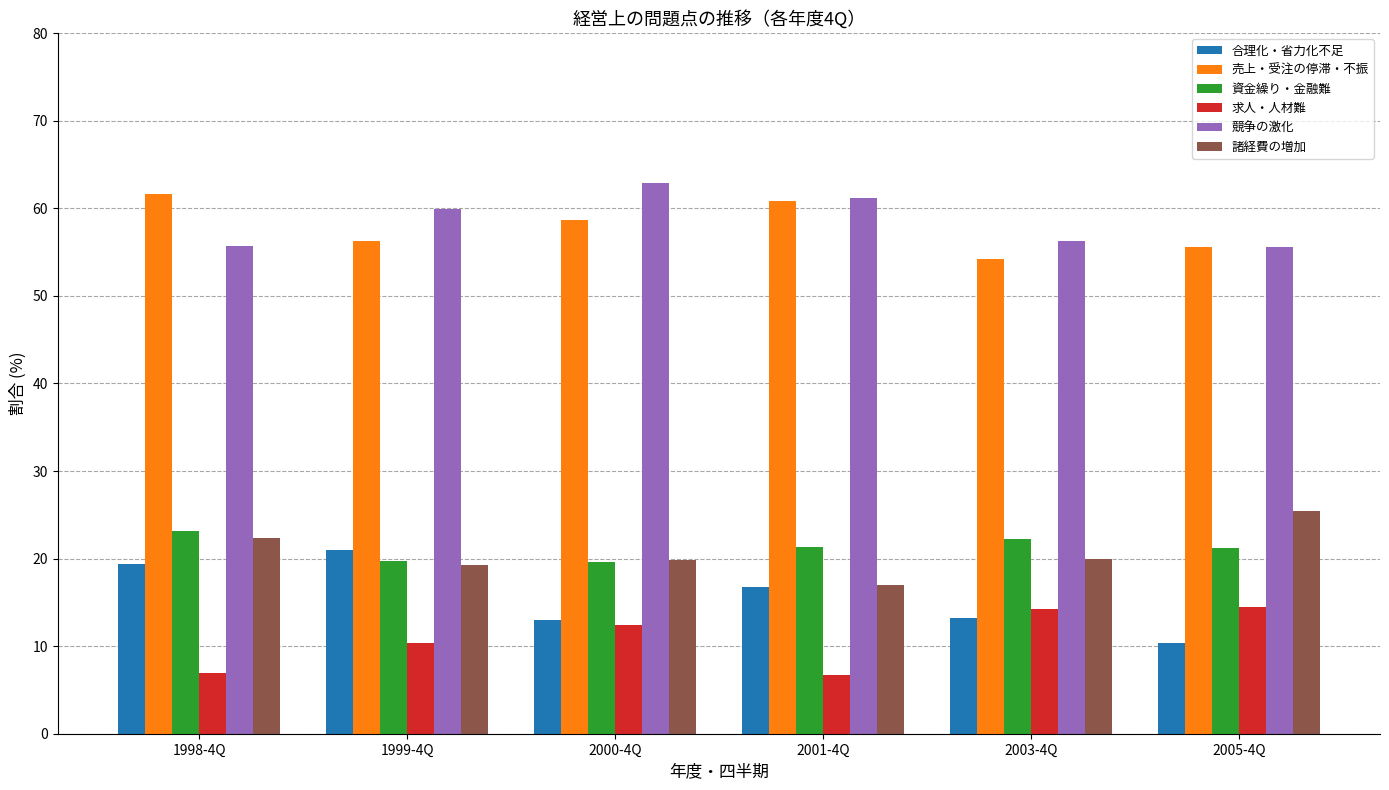

At which label is 競争の激化 closest to 59?

1999-4Q